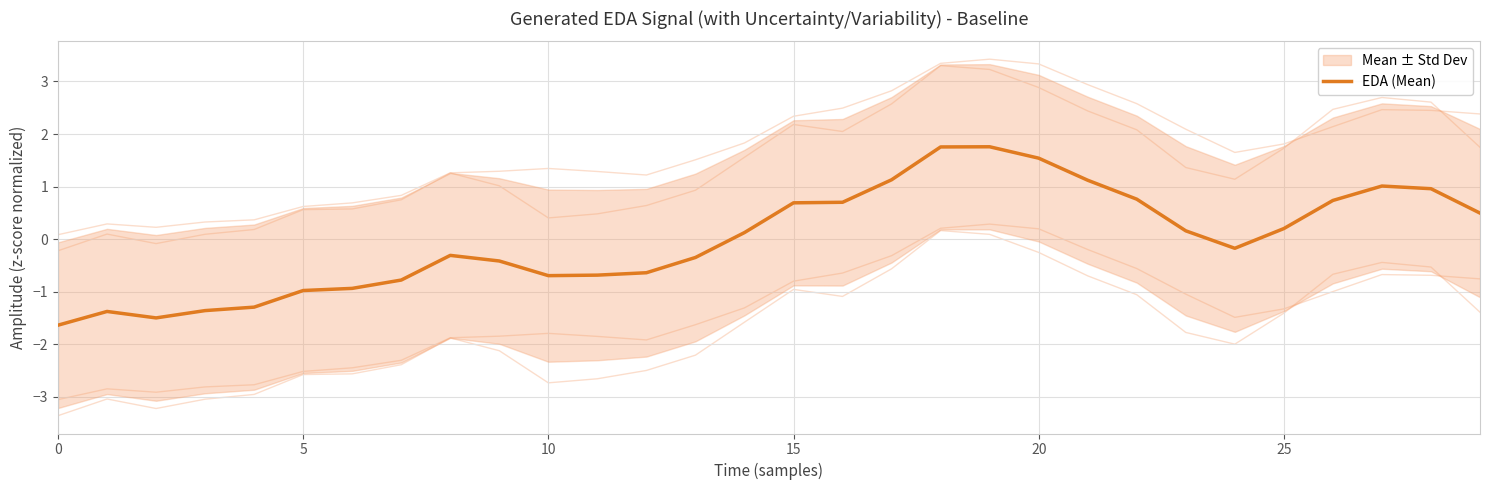

Is it true that EDA (Mean) equals 0.7 at 15?

True